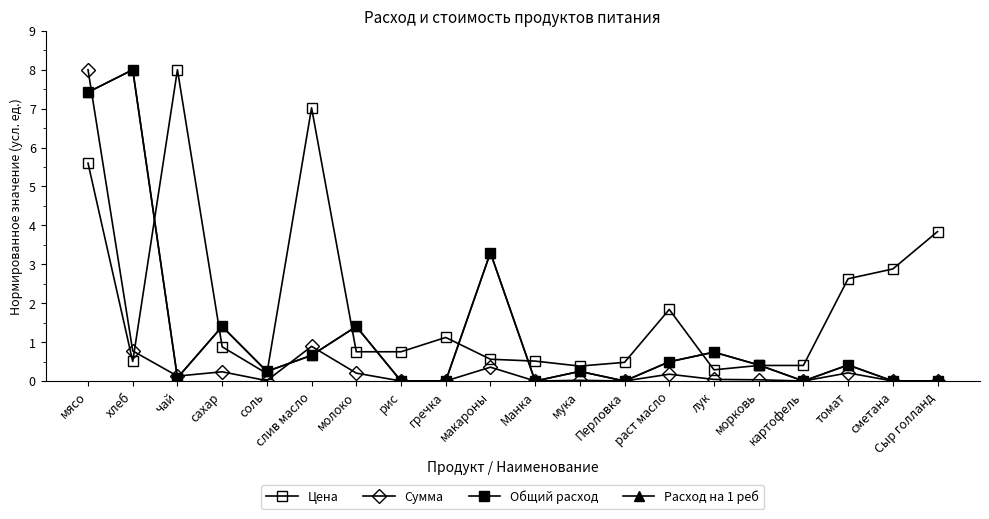

True or false: Общий расход has a value of 0.5 at томат.

False